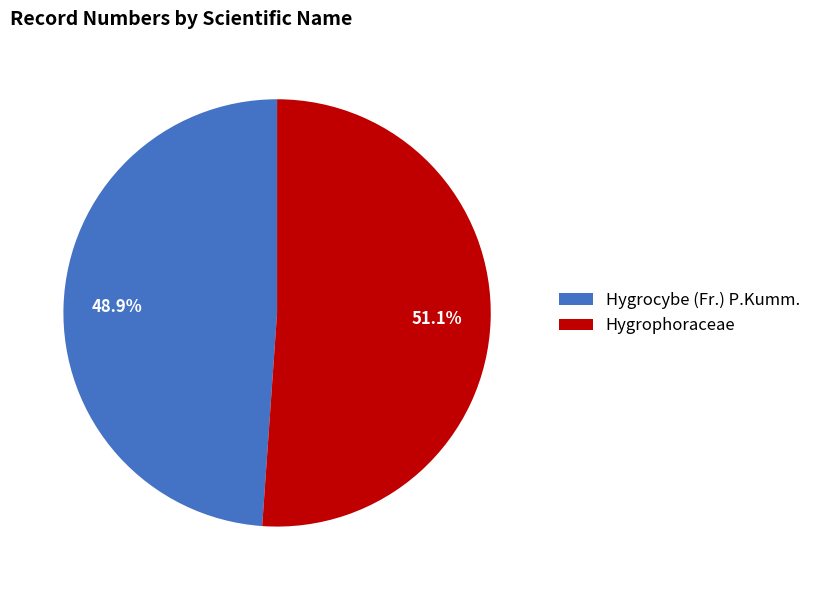

What percentage do Hygrocybe (Fr.) P.Kumm. and Hygrophoraceae together represent?

100.0%